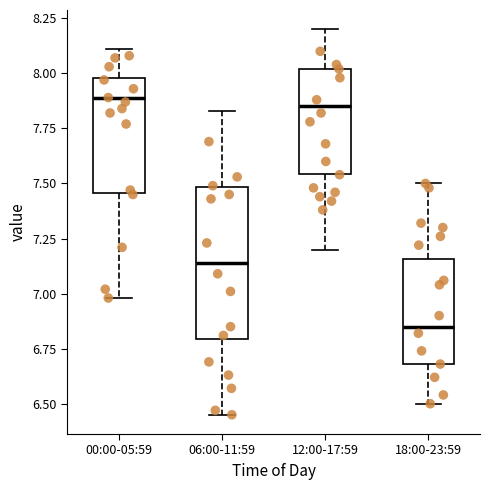

Reading left to right, transcribe this box plot: for each box, give where its median line is, the range the box spans, and where its two whiskers end, as read against the y-axis. The values are not printed on the chart, so give them approximately, as read against the axis.

00:00-05:59: median 7.90, box 7.45 to 8.00, whiskers 7.00 to 8.10
06:00-11:59: median 7.15, box 6.80 to 7.50, whiskers 6.45 to 7.85
12:00-17:59: median 7.85, box 7.55 to 8.00, whiskers 7.20 to 8.20
18:00-23:59: median 6.85, box 6.70 to 7.15, whiskers 6.50 to 7.50